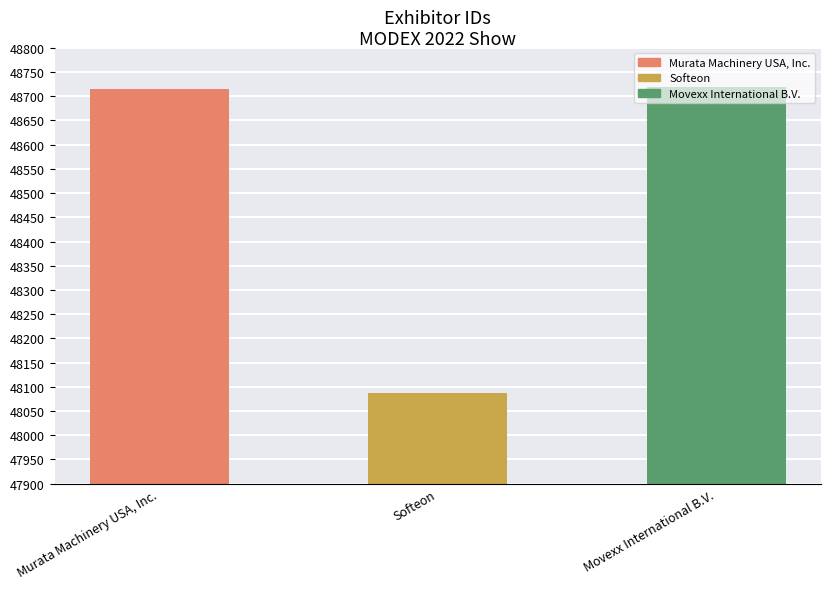

What is the label of the 2nd bar from the right?

Softeon